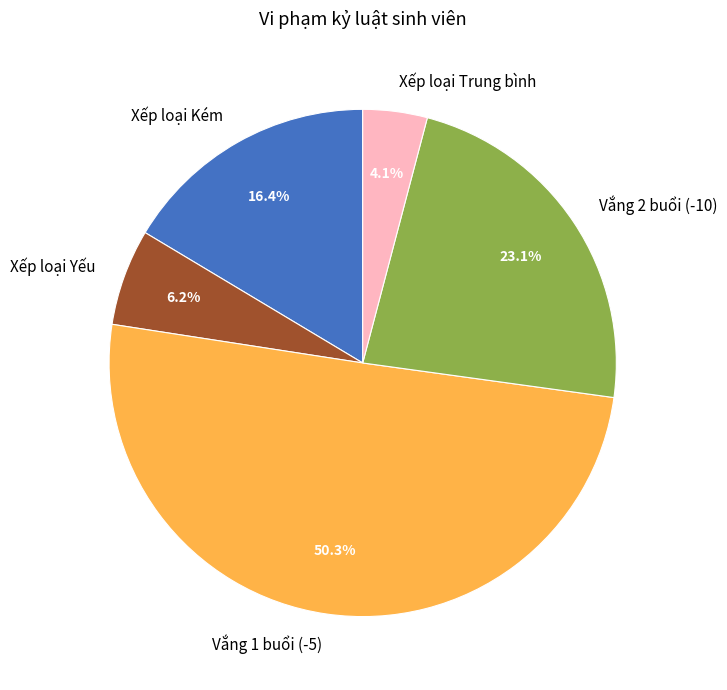

Which category has the biggest portion of the pie?

Vắng 1 buổi (-5)